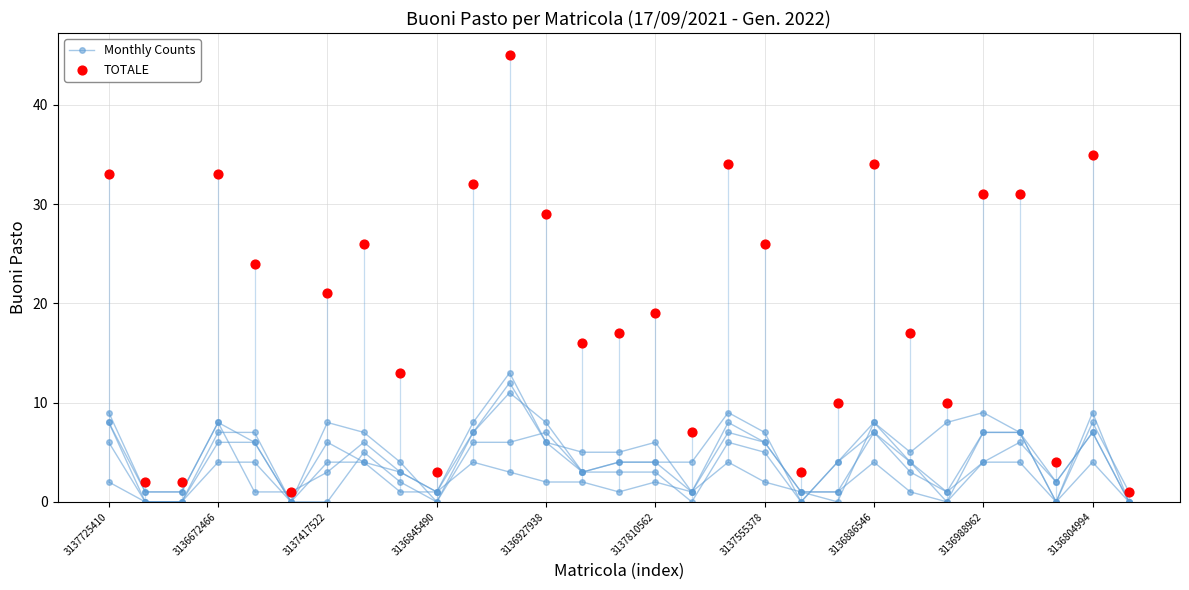

At which category is the sum across all series the highest?

11